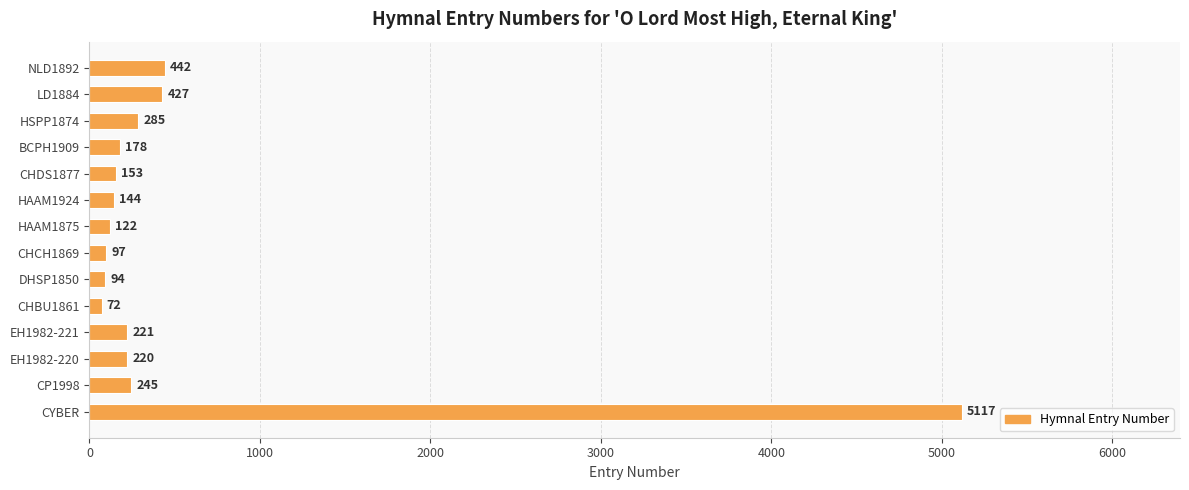

What is the sum of all values?

7817